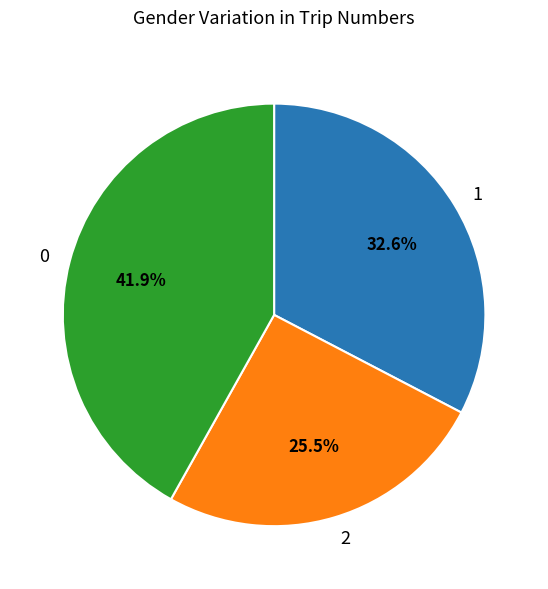

Is there any slice that represents more than half of the pie?

No